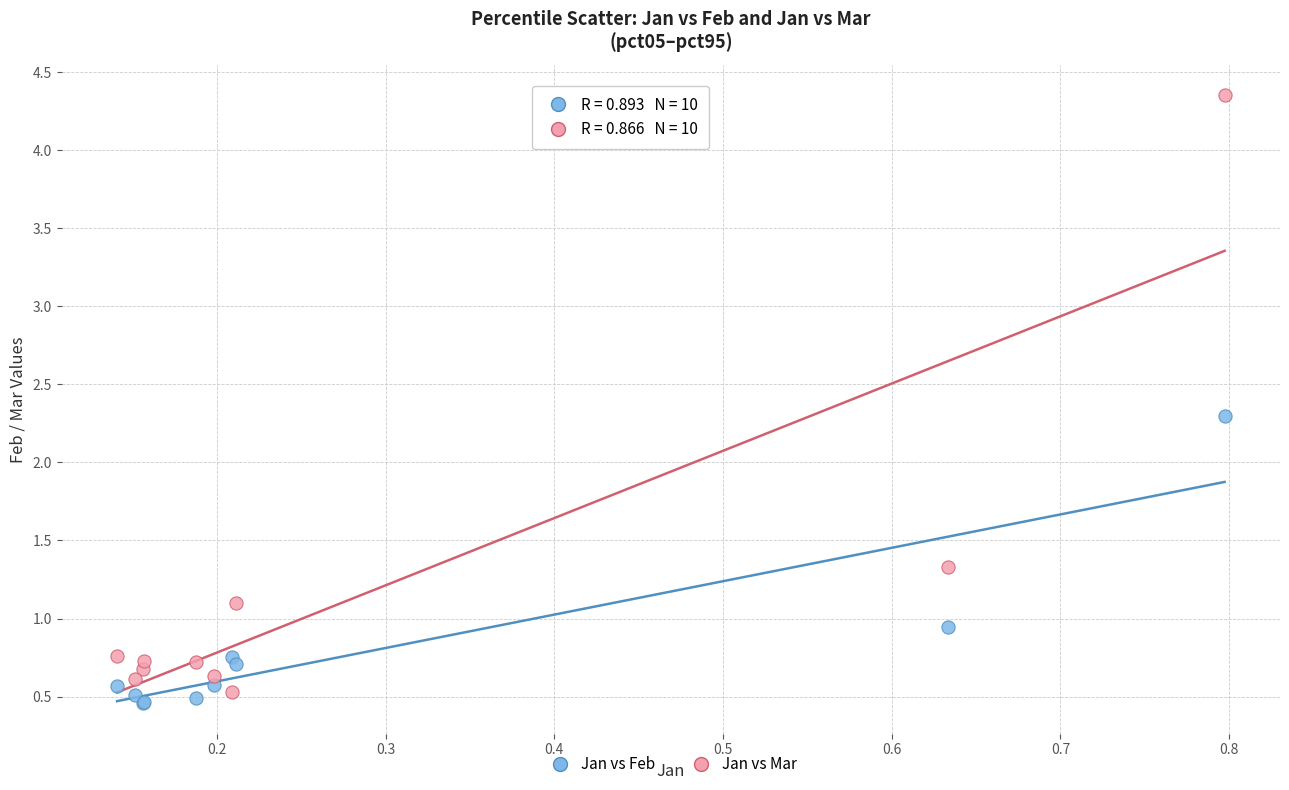

Which series has the widest spread of Y values?

Jan vs Mar